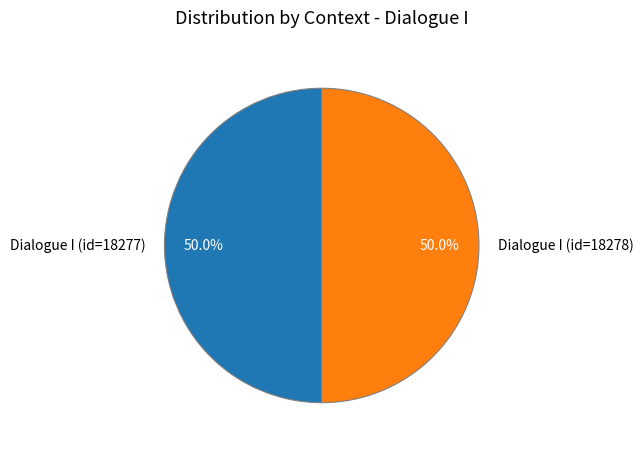

What is the ratio of the value at Dialogue I (id=18278) to the value at Dialogue I (id=18277)?

1.0